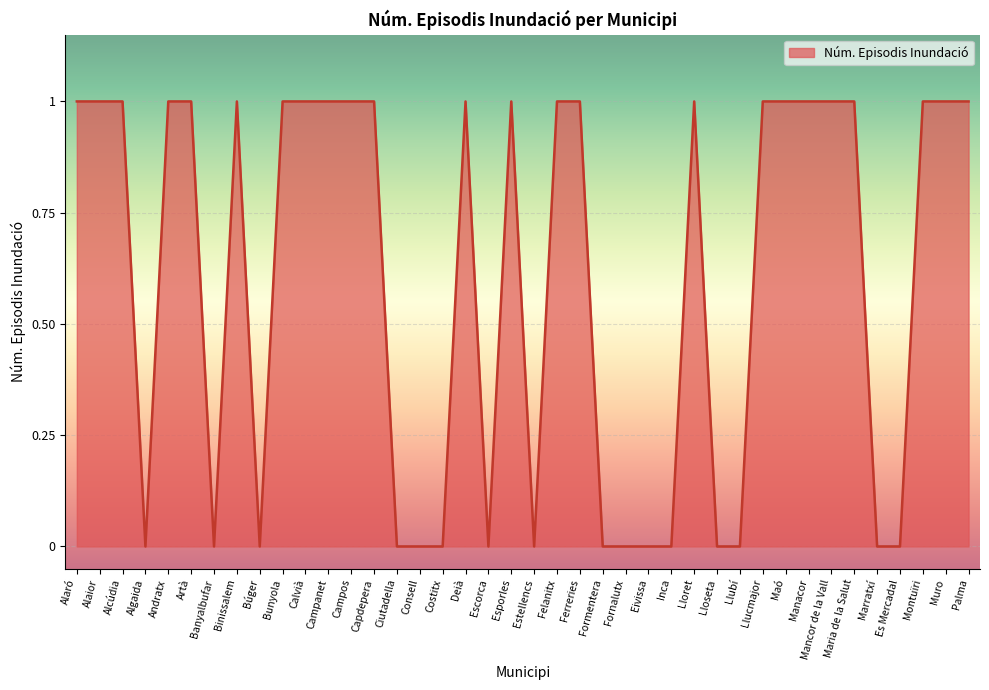

What position from the left is Maó?

32